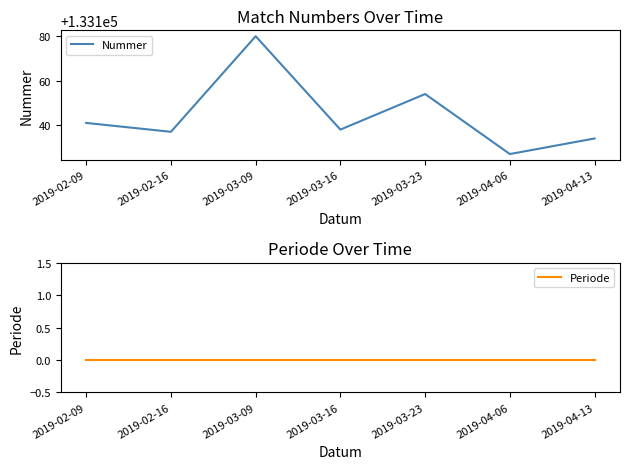

What is the difference between the highest and lowest values at 2019-04-13?

133134